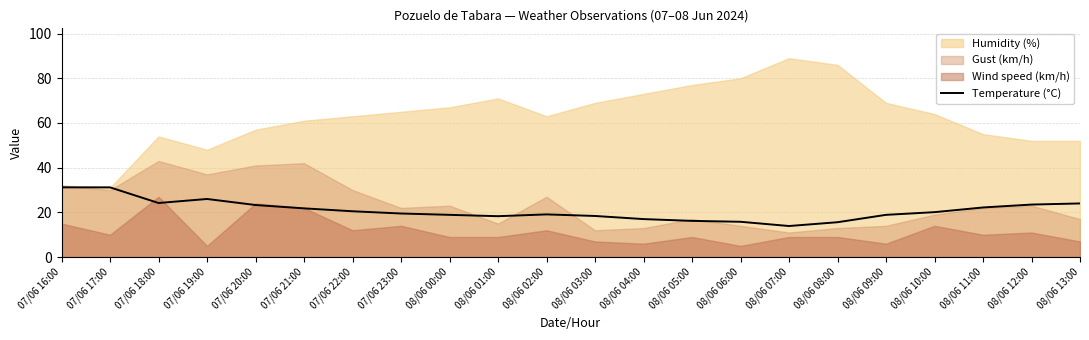

Where does the data first go above 20?

07/06 16:00